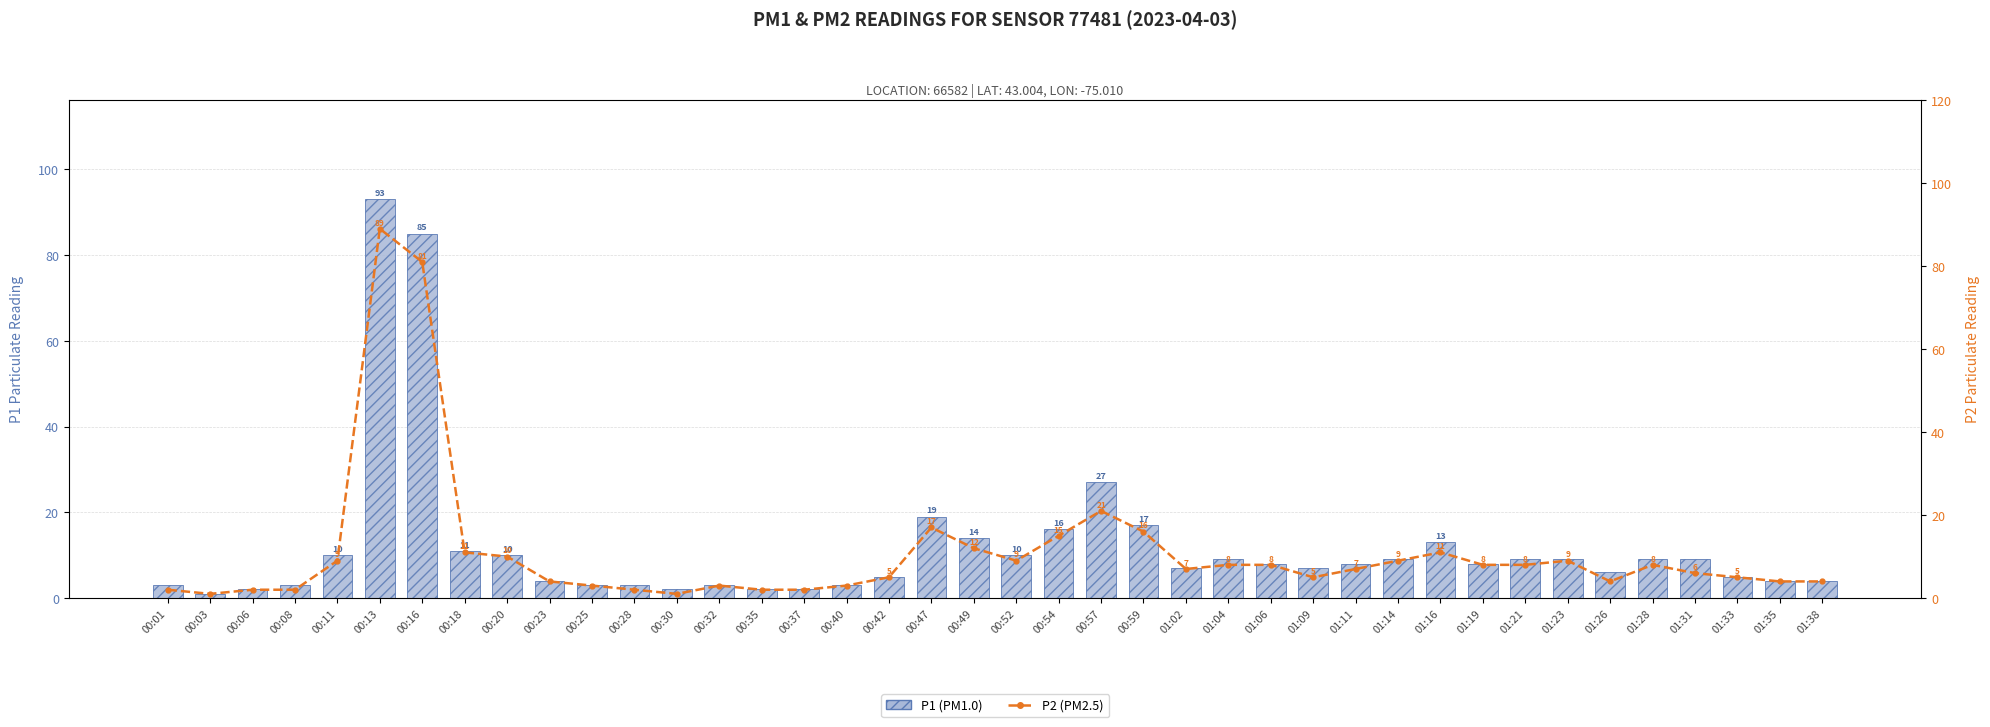

What is the difference between the maximum and minimum values in the P2 series?

88